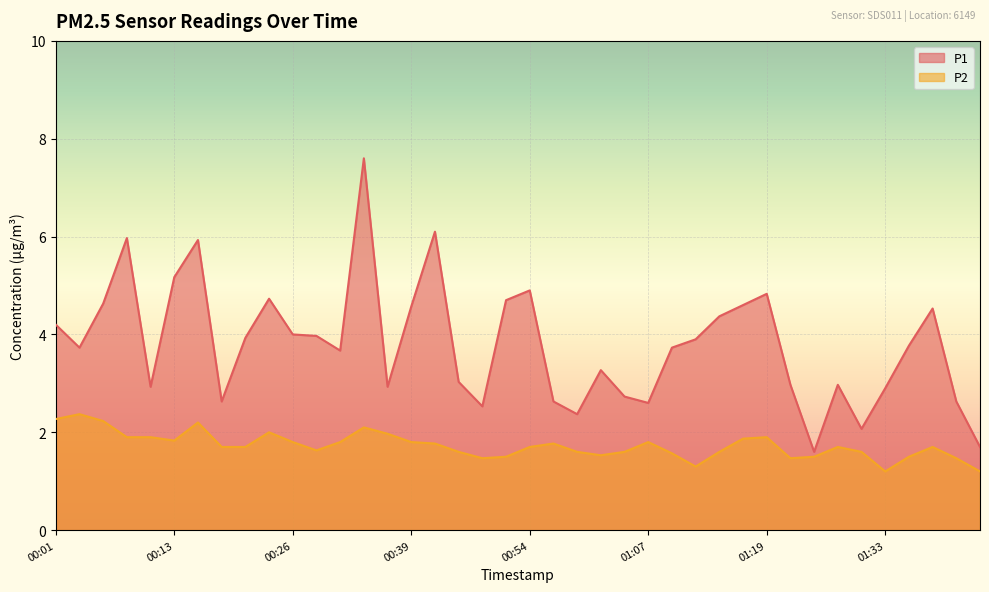

At how many categories does at least one series exceed 4?

15